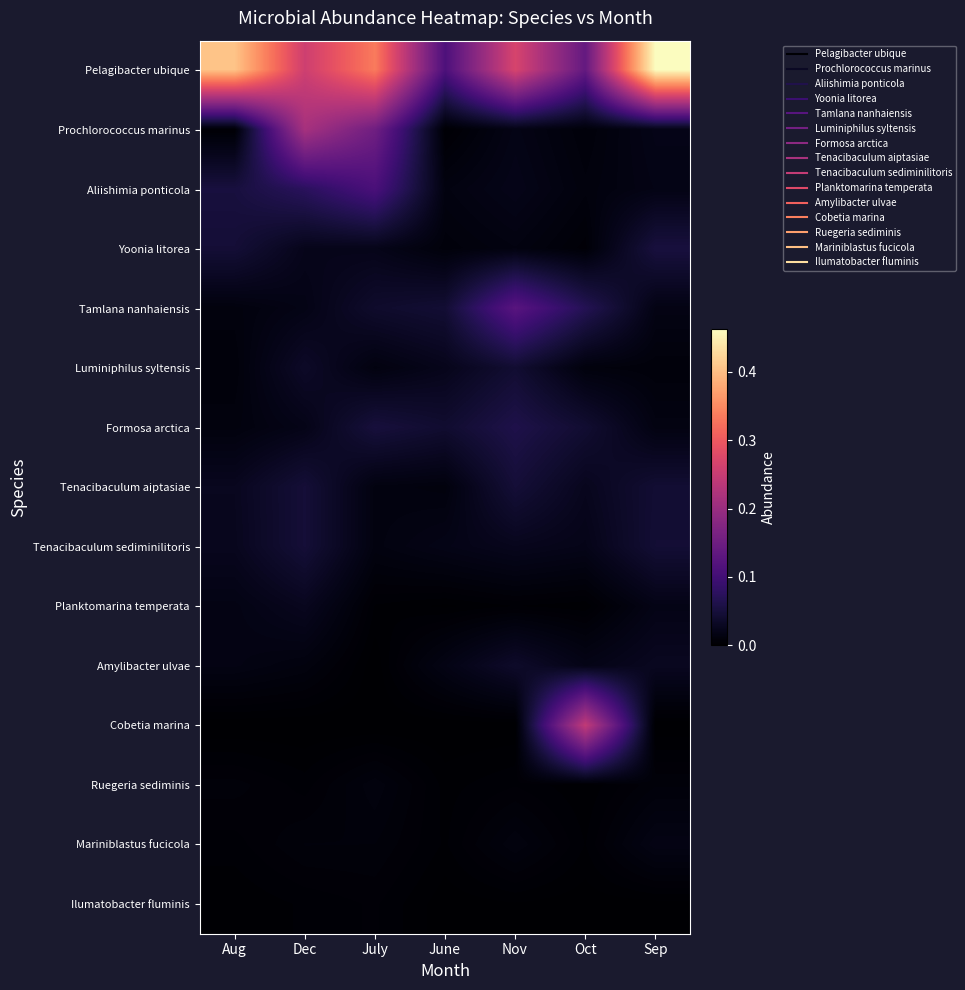

At how many categories does at least one series exceed 0?

7